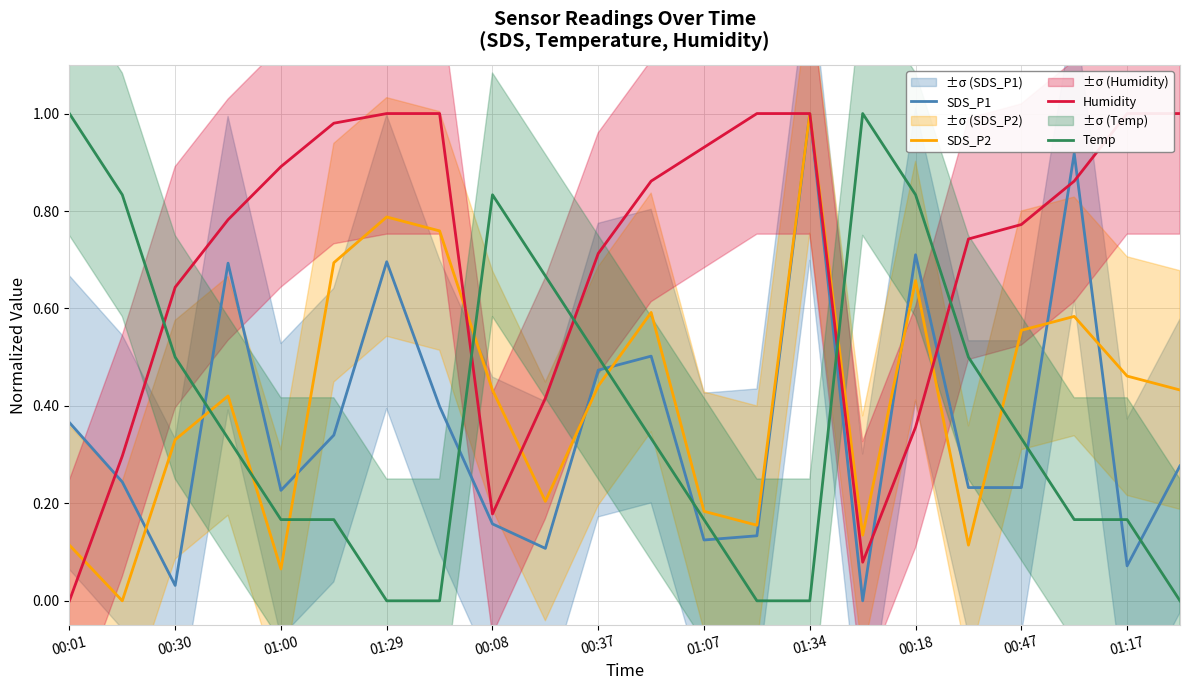

The Temp series shows -0.3 at 01:34. True or false?

False